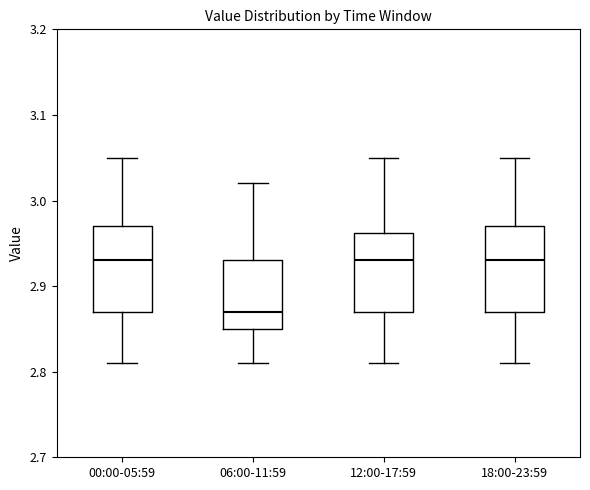

Reading left to right, read every box against the y-axis: the position of its median line, the range the box covers, and the ends of its whiskers. The values are not printed on the chart, so give them approximately, as read against the axis.

00:00-05:59: median 2.93, box 2.87 to 2.97, whiskers 2.81 to 3.05
06:00-11:59: median 2.87, box 2.85 to 2.93, whiskers 2.81 to 3.02
12:00-17:59: median 2.93, box 2.87 to 2.96, whiskers 2.81 to 3.05
18:00-23:59: median 2.93, box 2.87 to 2.97, whiskers 2.81 to 3.05